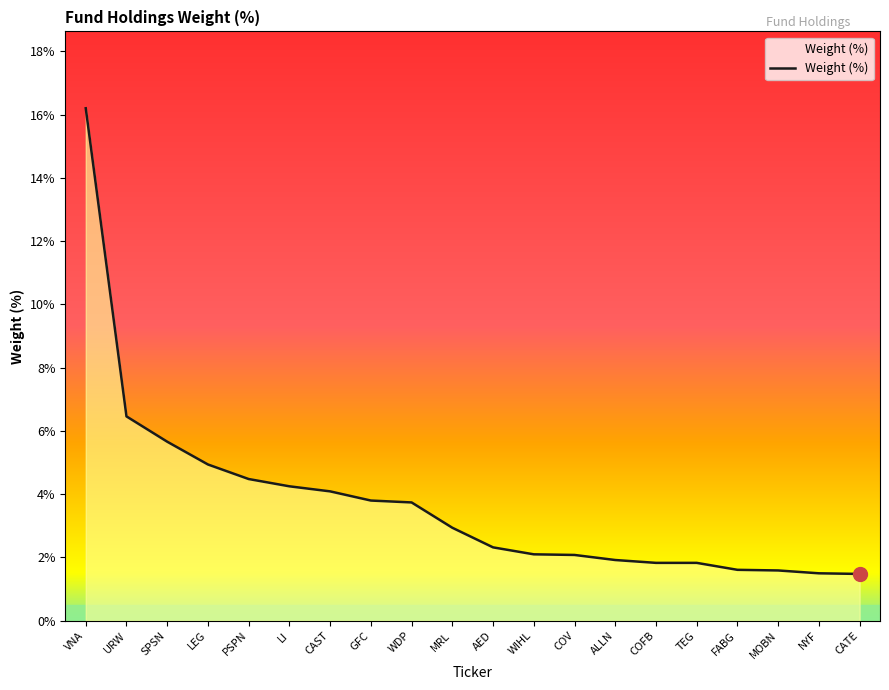

What position from the right is URW?

19